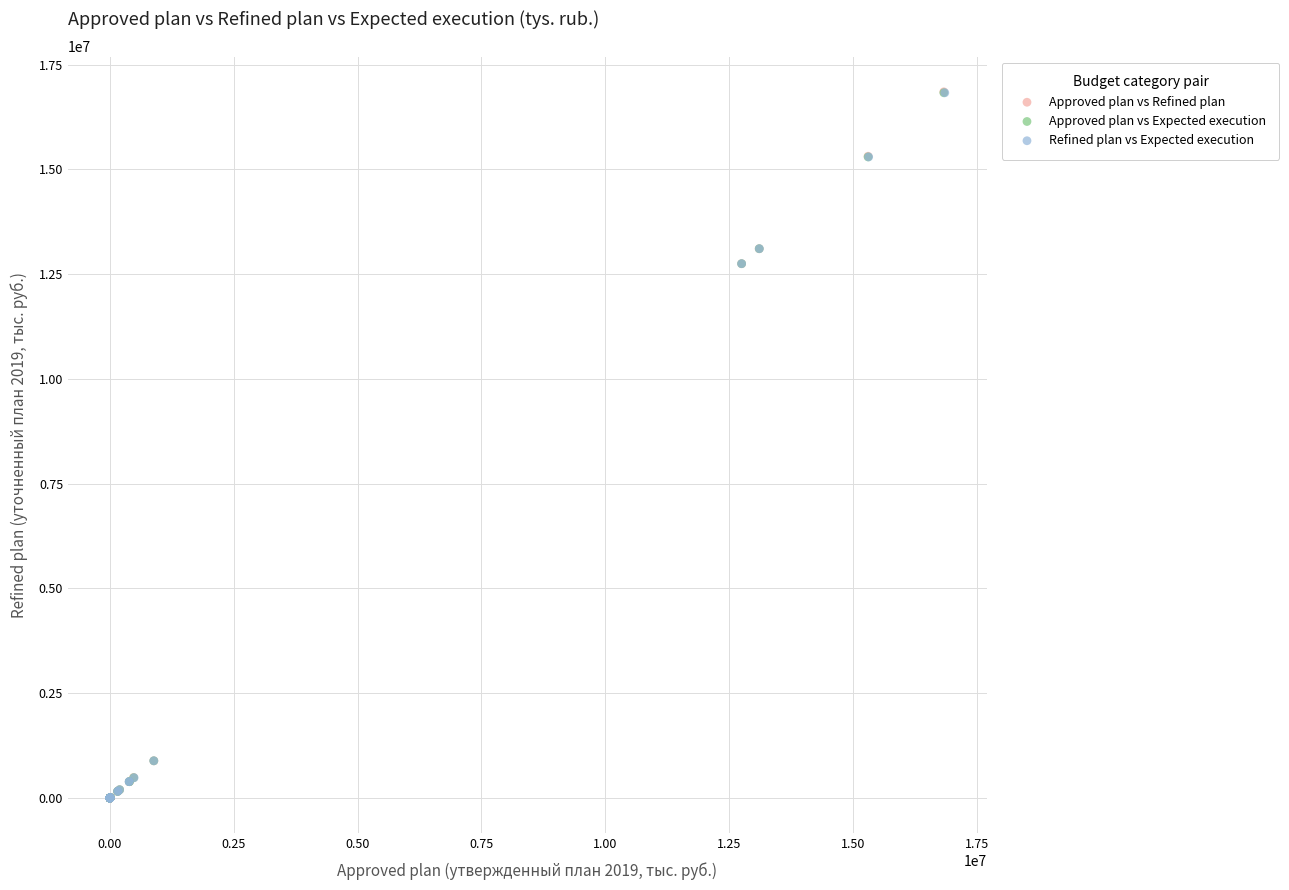

Which series has the largest Y range (max minus min)?

Approved plan vs Refined plan